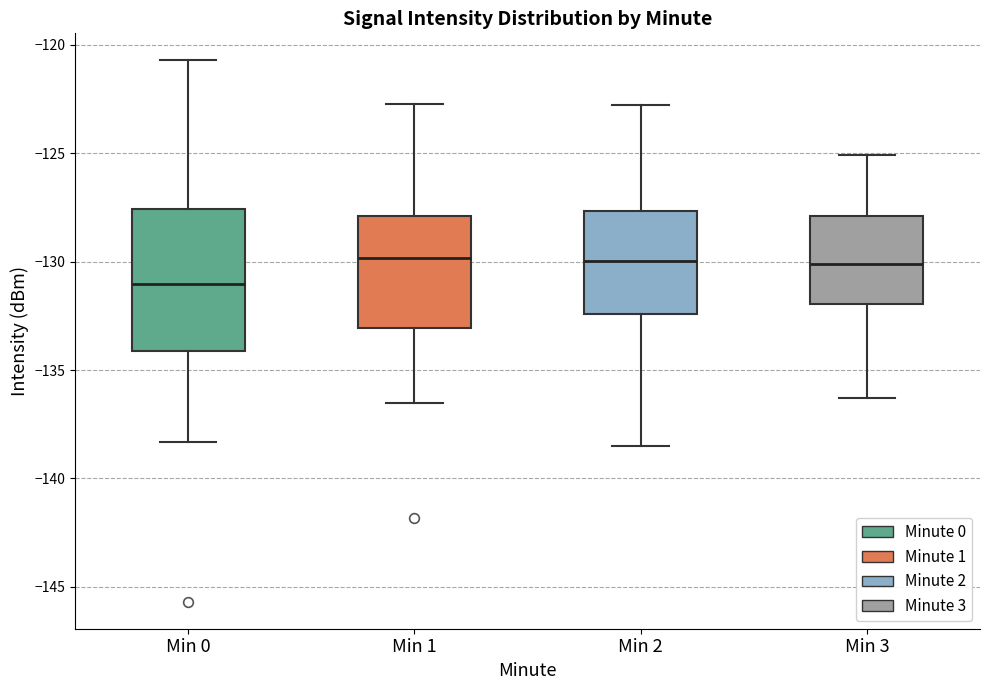

Reading left to right, transcribe this box plot: for each box, give where its median line is, the range the box spans, and where its two whiskers end, as read against the y-axis. The values are not printed on the chart, so give them approximately, as read against the axis.

Min 0: median -131.0, box -134.0 to -127.5, whiskers -138.5 to -120.5
Min 1: median -130.0, box -133.0 to -128.0, whiskers -136.5 to -122.5
Min 2: median -130.0, box -132.5 to -127.5, whiskers -138.5 to -123.0
Min 3: median -130.0, box -132.0 to -128.0, whiskers -136.5 to -125.0